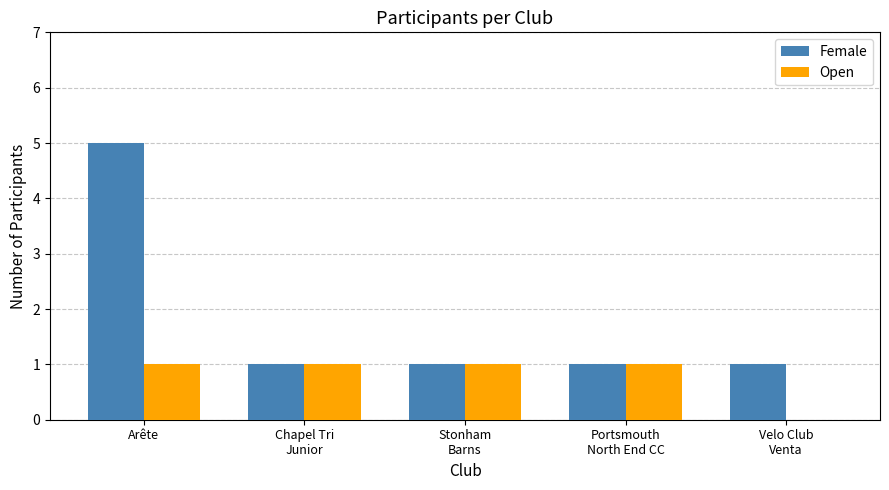

Reading right to left, list all the values displayed in this chart.

Female: 1	1	1	1	5
Open: 0	1	1	1	1